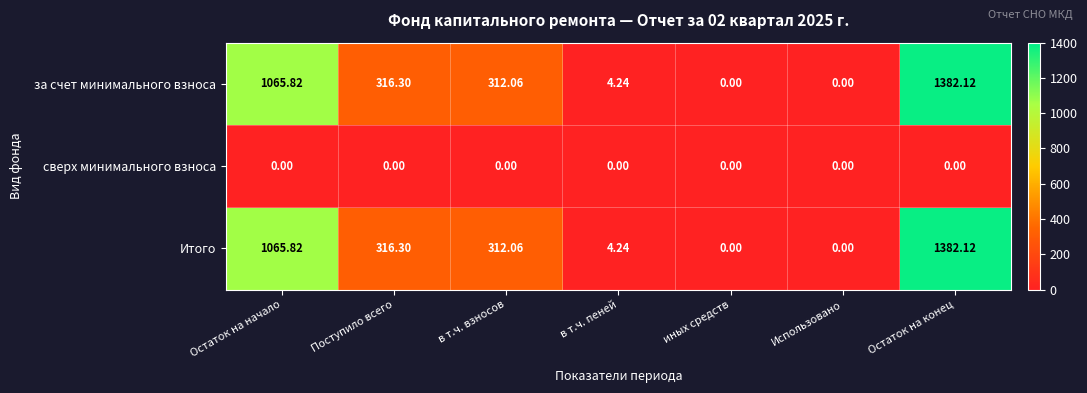

At which label does за счет минимального взноса reach its peak?

Остаток на конец